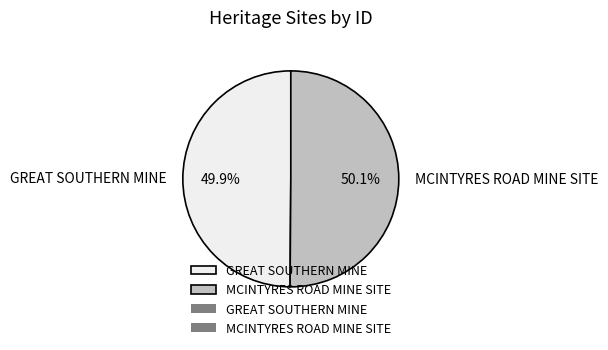

True or false: GREAT SOUTHERN MINE accounts for 43% of the total.

False